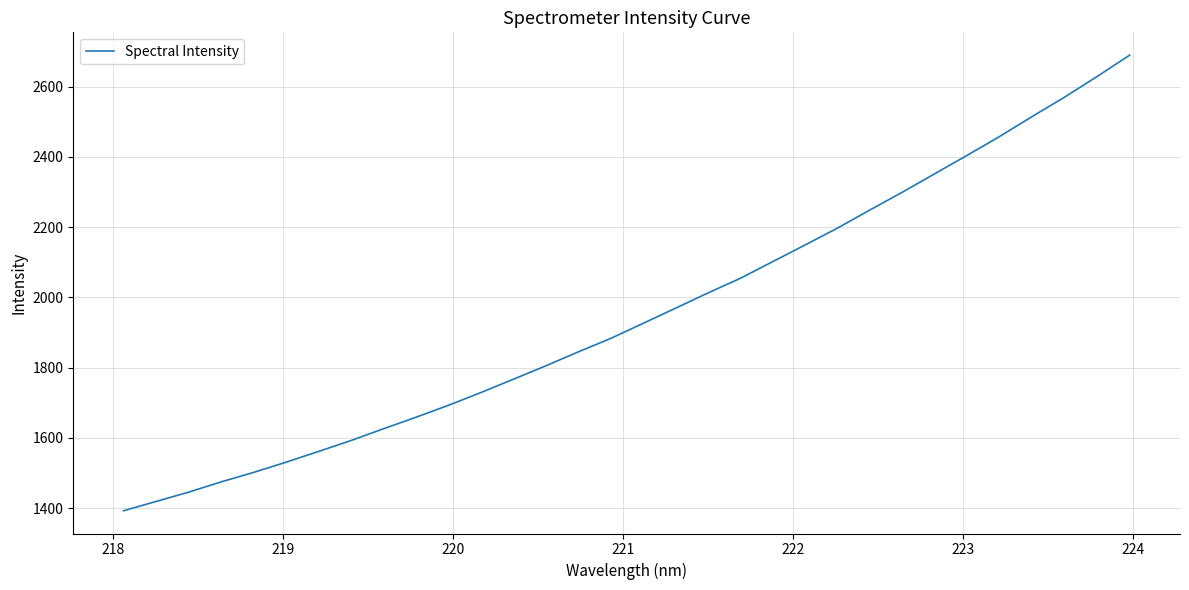

What is the greatest value displayed?

2690.1